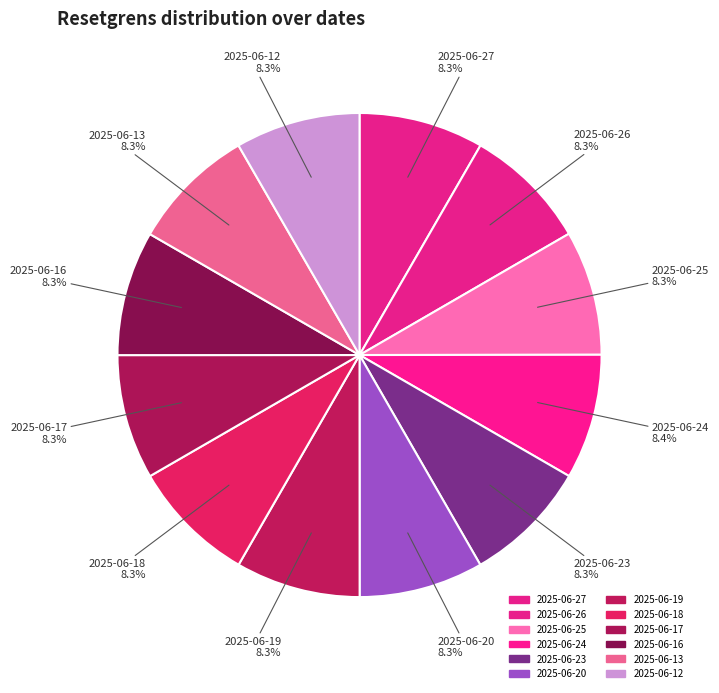

What is the total percentage of 2025-06-27 and 2025-06-20?

16.6%